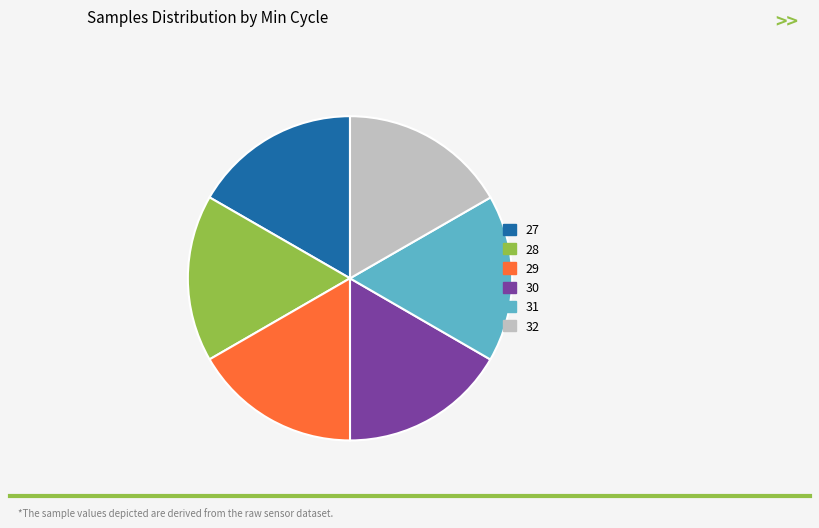

Is there a majority slice in this chart?

No